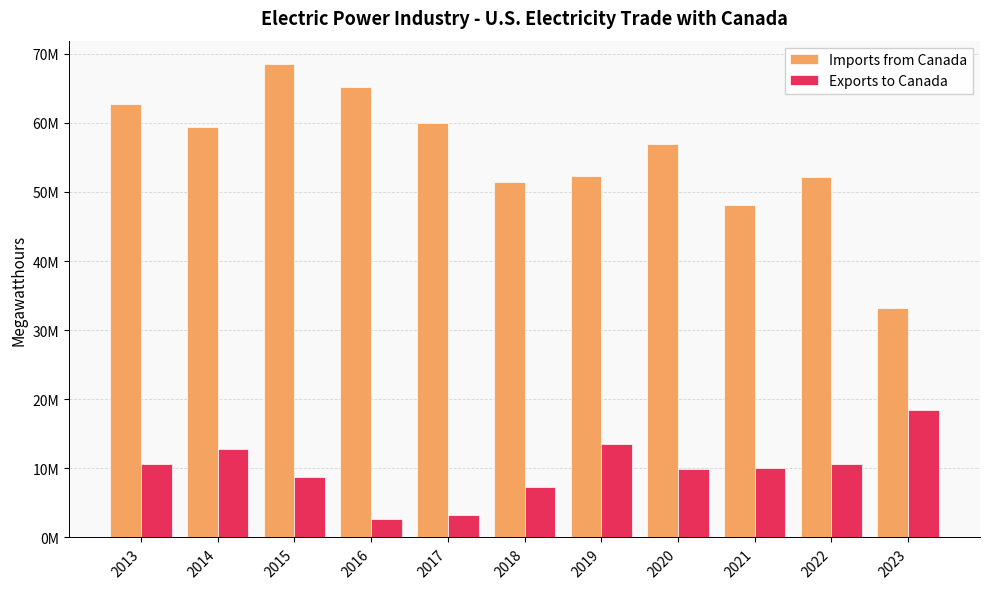

What is the difference between the maximum and minimum values in the Exports to Canada series?

15701939